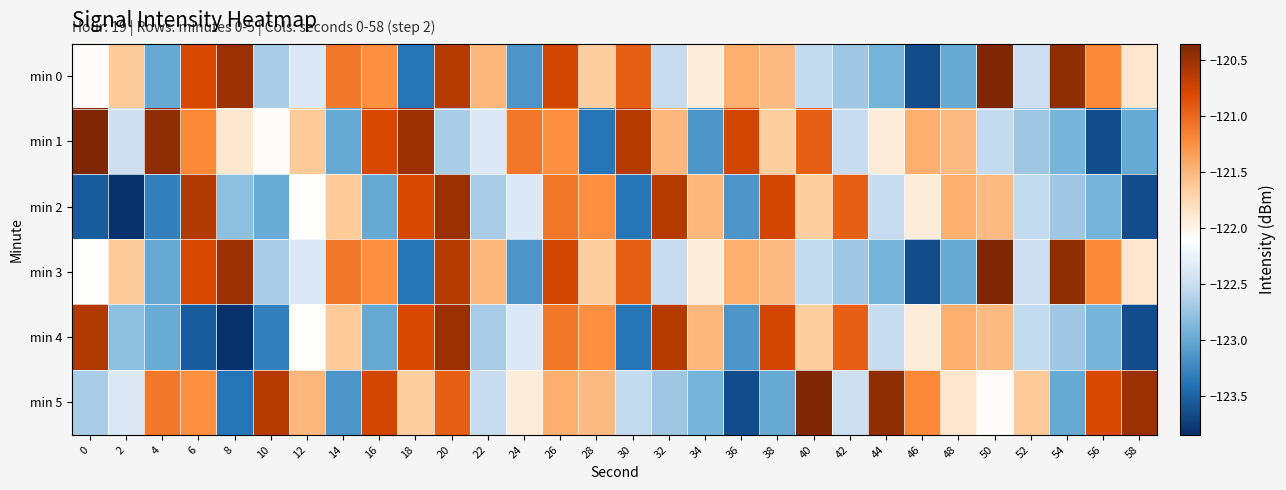

Rank the series at 26 from highest to lowest value.

min 0, min 3, min 2, min 4, min 1, min 5